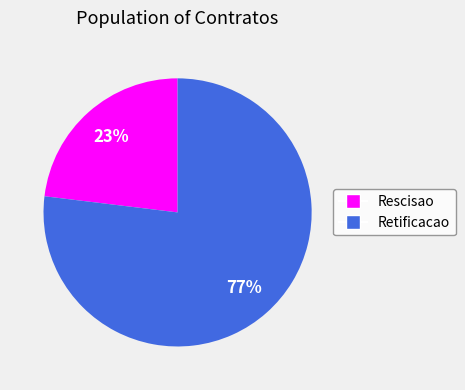

To the nearest percent, what portion does Retificacao represent?

77%